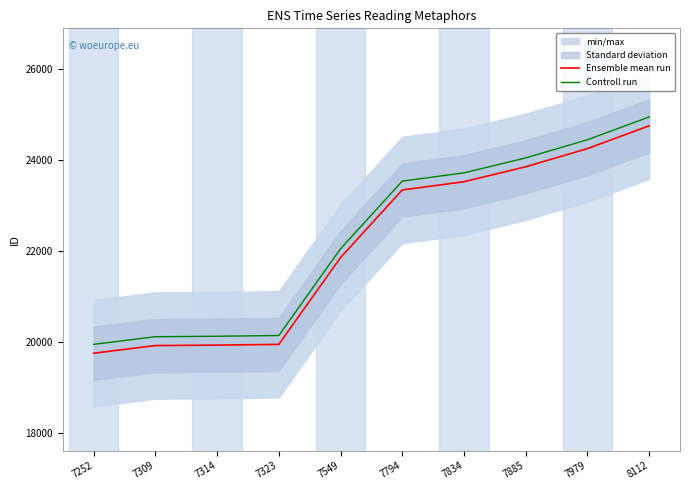

What value does the Controll run series have at 7834?

23719.7